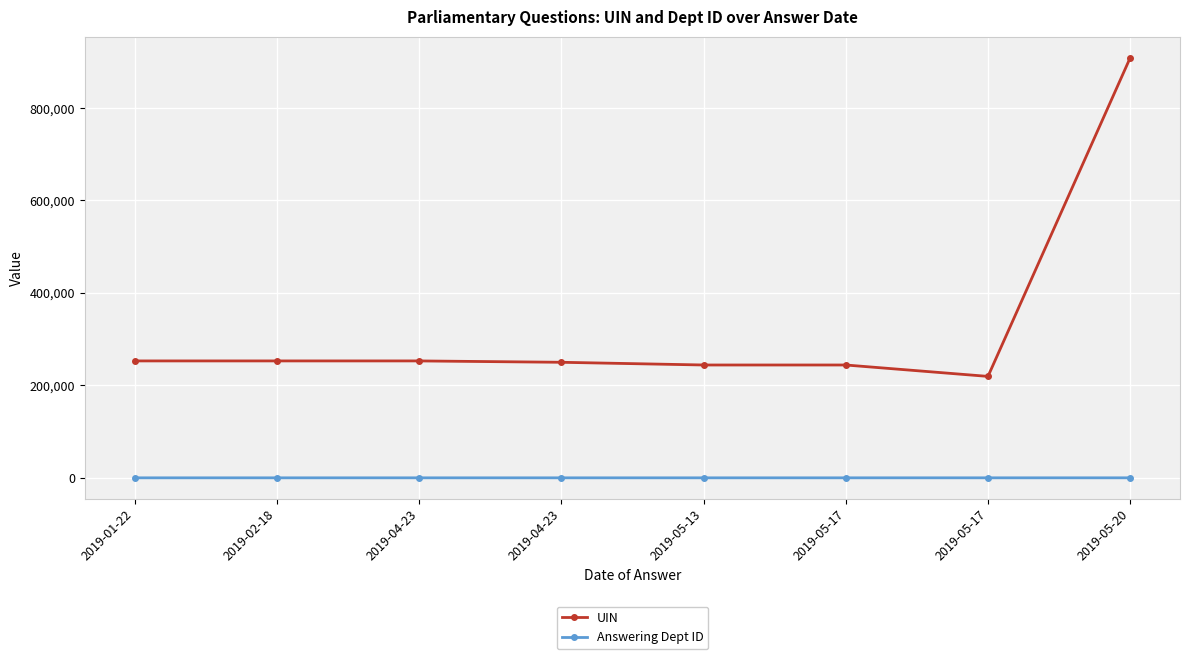

What is the lowest value of the Answering Dept ID series?

1